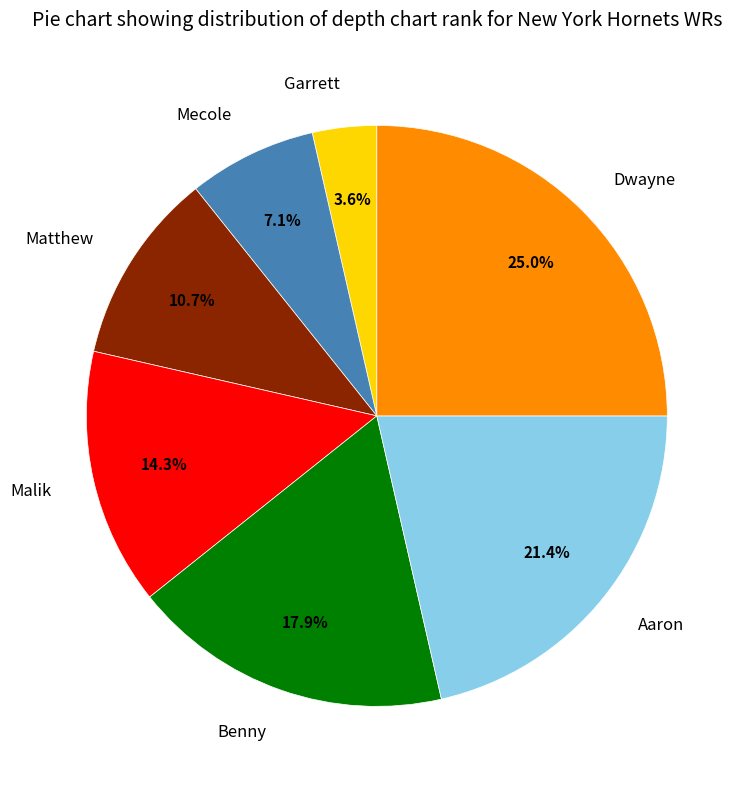

Count the number of slices in the pie.

7